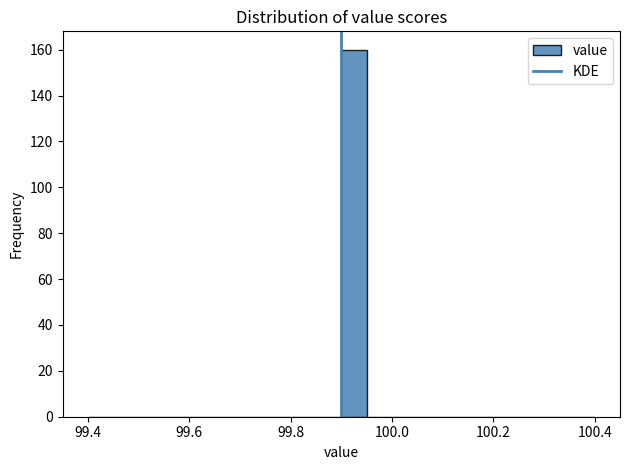

Read against the x-axis, roughly where is the centre of the tallest bar?

99.92